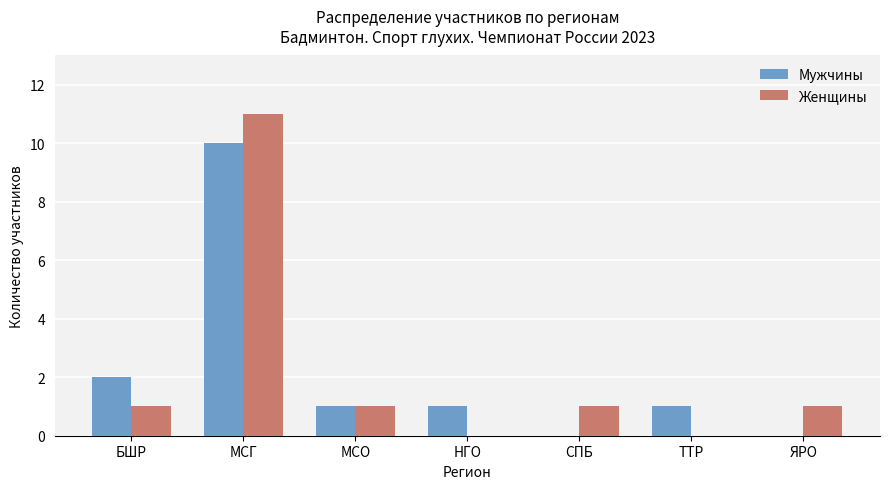

Reading left to right, extract all data points from this chart.

Мужчины: БШР=2	МСГ=10	МСО=1	НГО=1	СПБ=0	ТТР=1	ЯРО=0
Женщины: БШР=1	МСГ=11	МСО=1	НГО=0	СПБ=1	ТТР=0	ЯРО=1